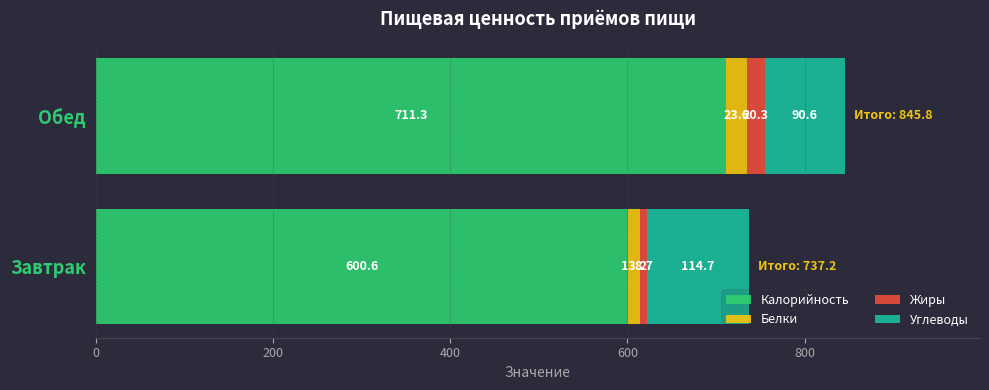

Rank the categories by Калорийность value from highest to lowest.

Обед, Завтрак